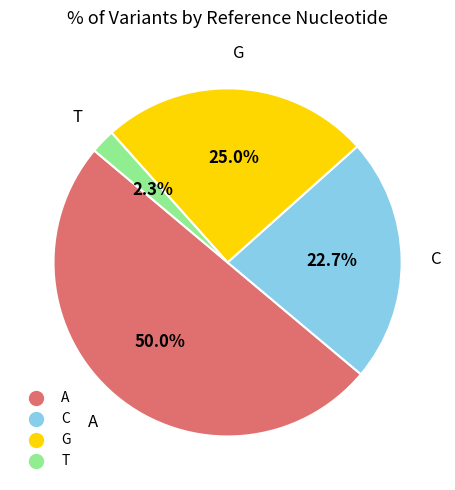

True or false: C accounts for 9% of the total.

False